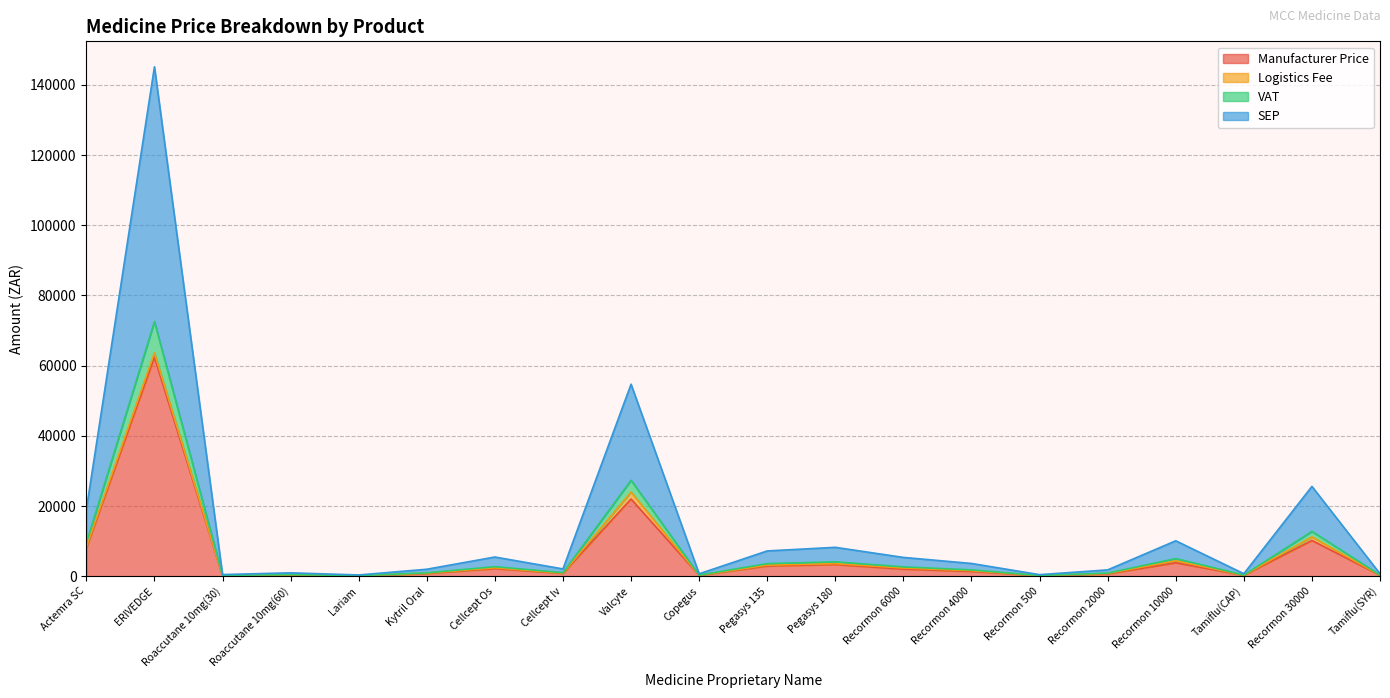

What is the value of the Manufacturer Price point at the 1st from the left?

7990.2